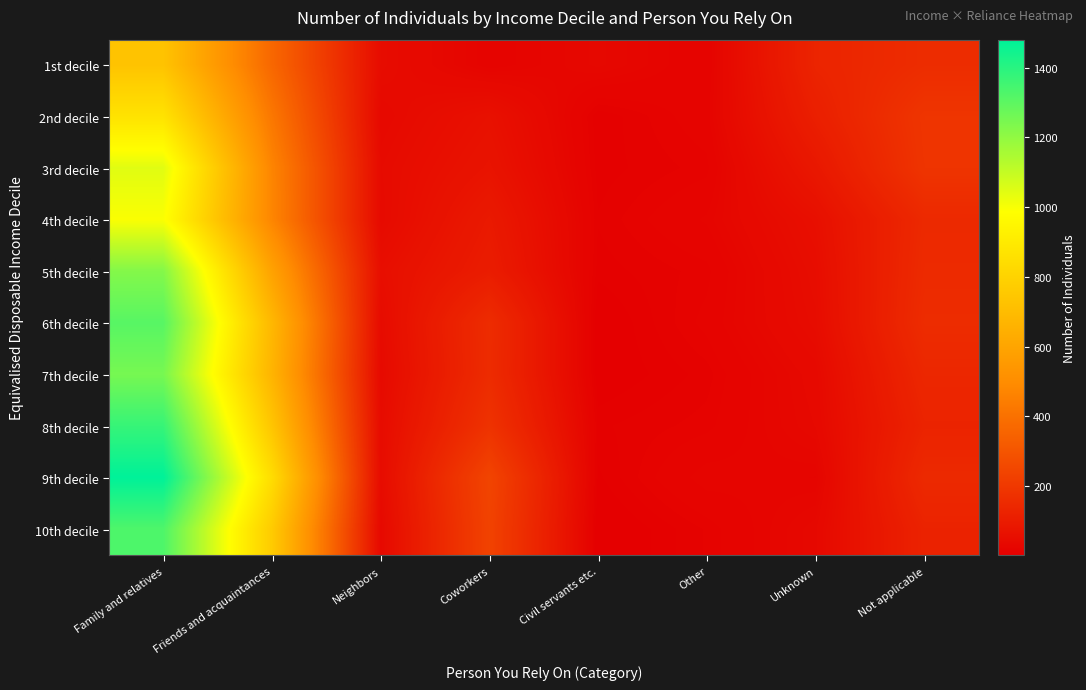

What is the difference between the highest and lowest values at Neighbors?

19